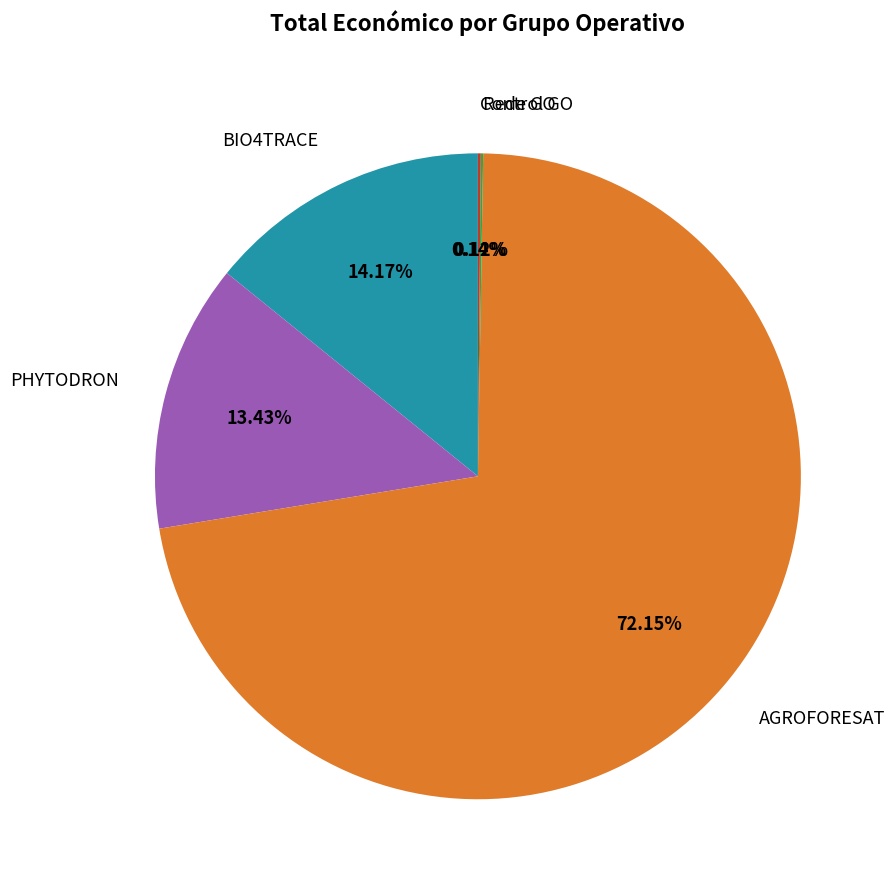

Is it true that PHYTODRON is 13% of the pie?

True